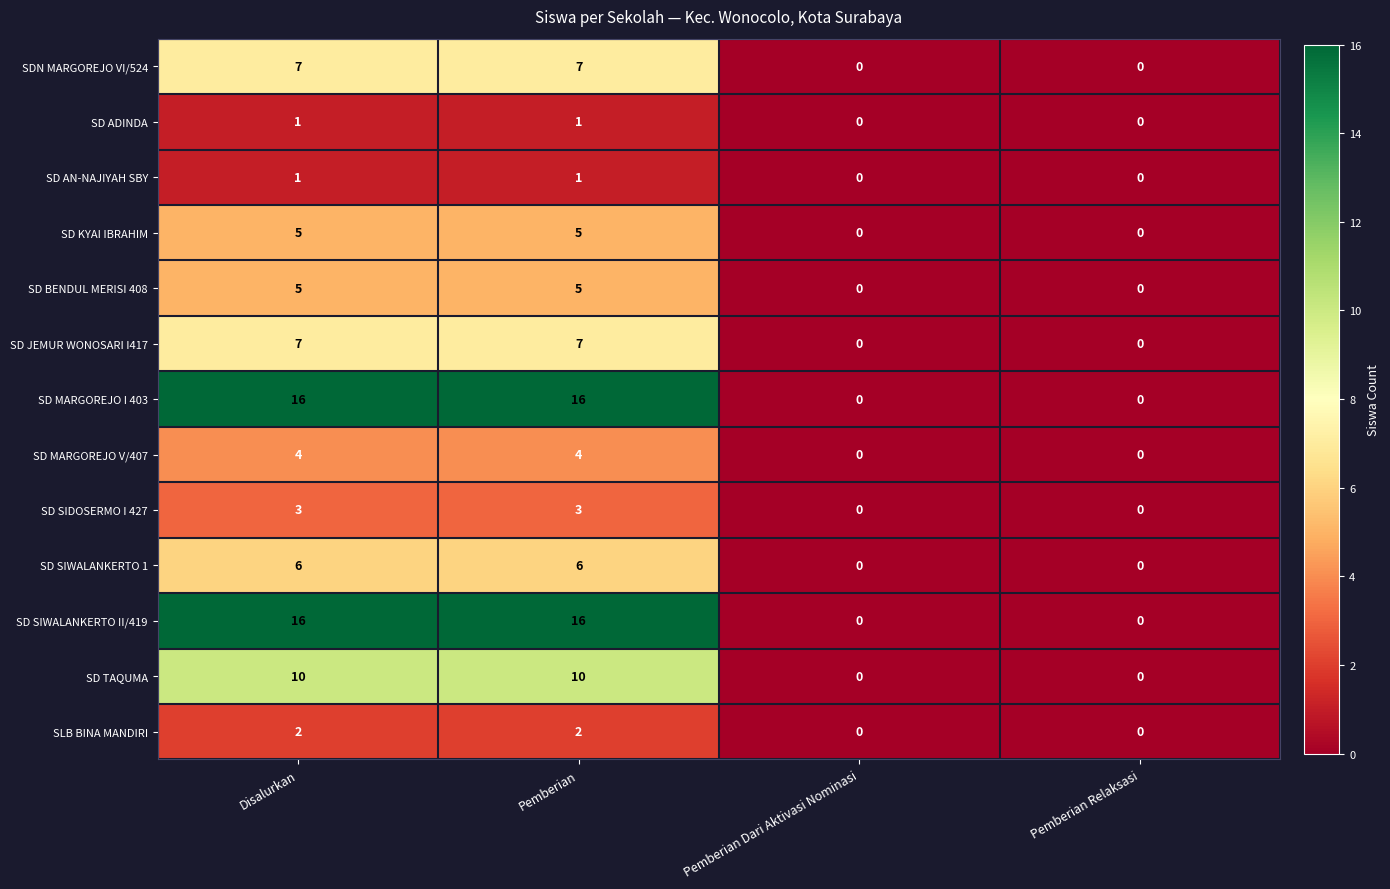

What is the highest value of the SD SIWALANKERTO II/419 series?

16